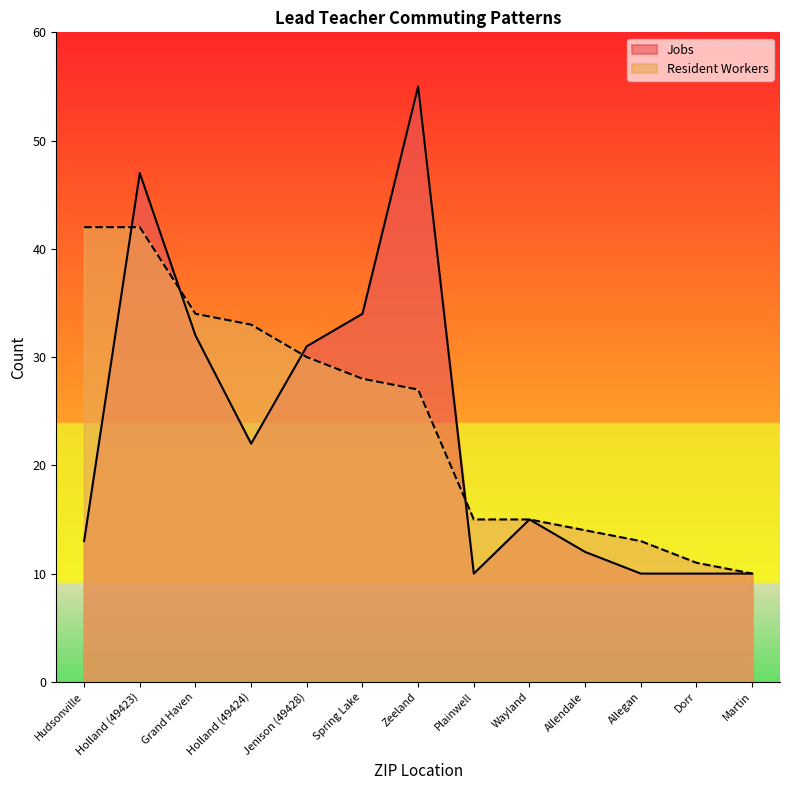

How many lines are shown in the chart?

2